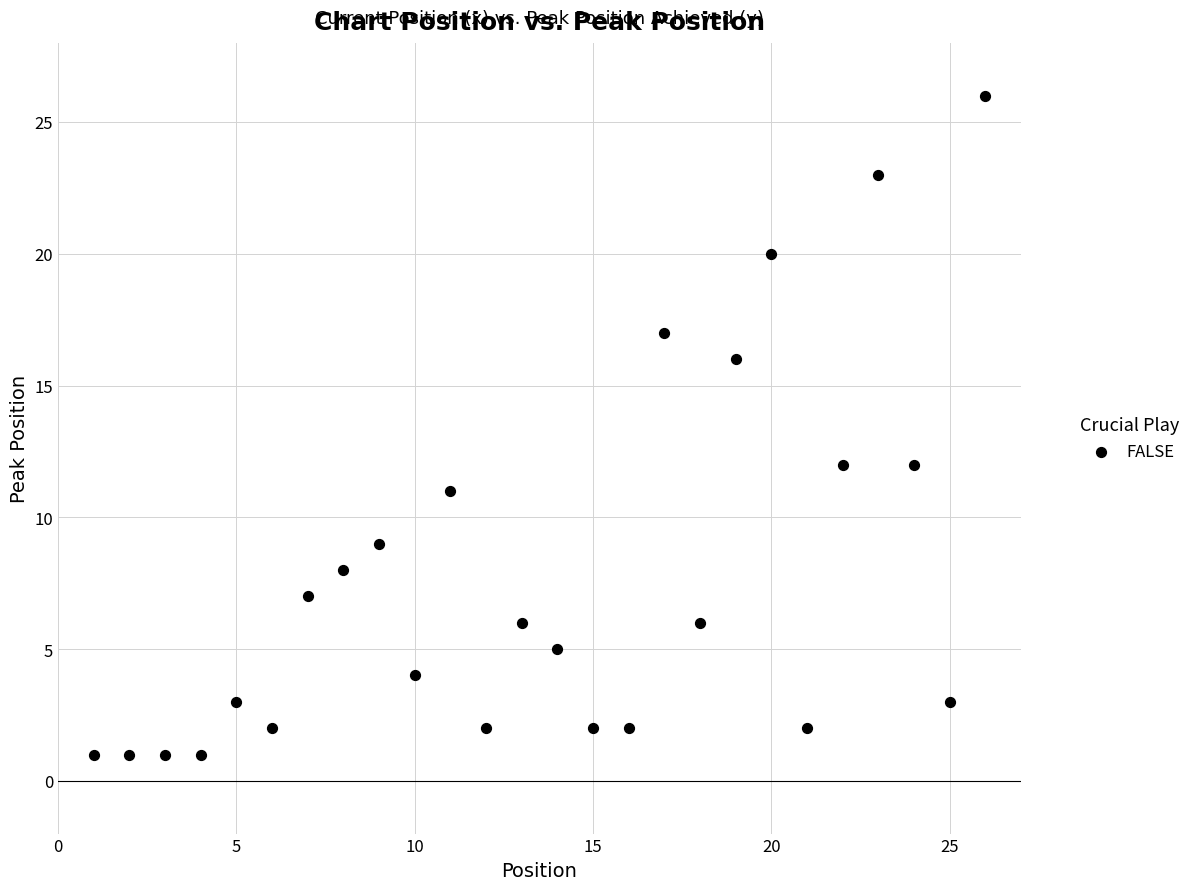

What is the range of Y values (max minus min)?

25